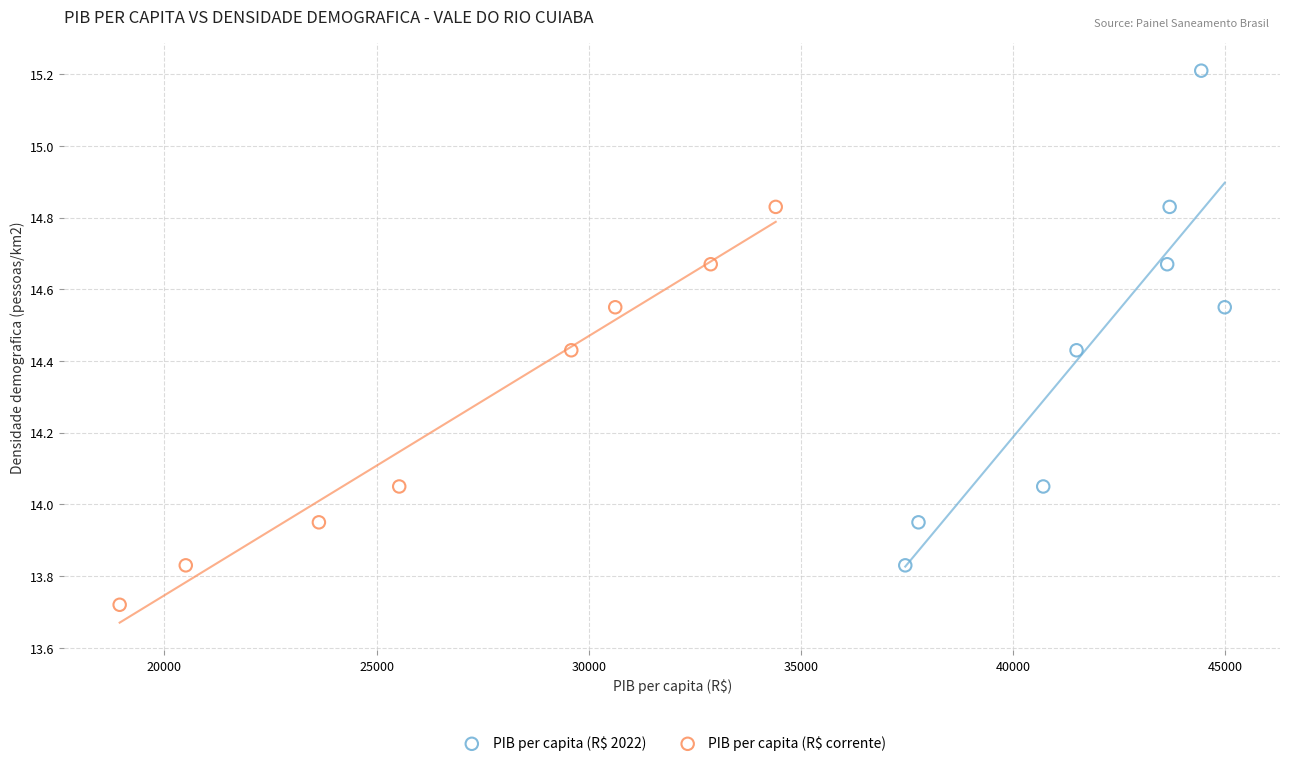

What are all the series names shown in the legend?

PIB per capita (R$ 2022), PIB per capita (R$ corrente)